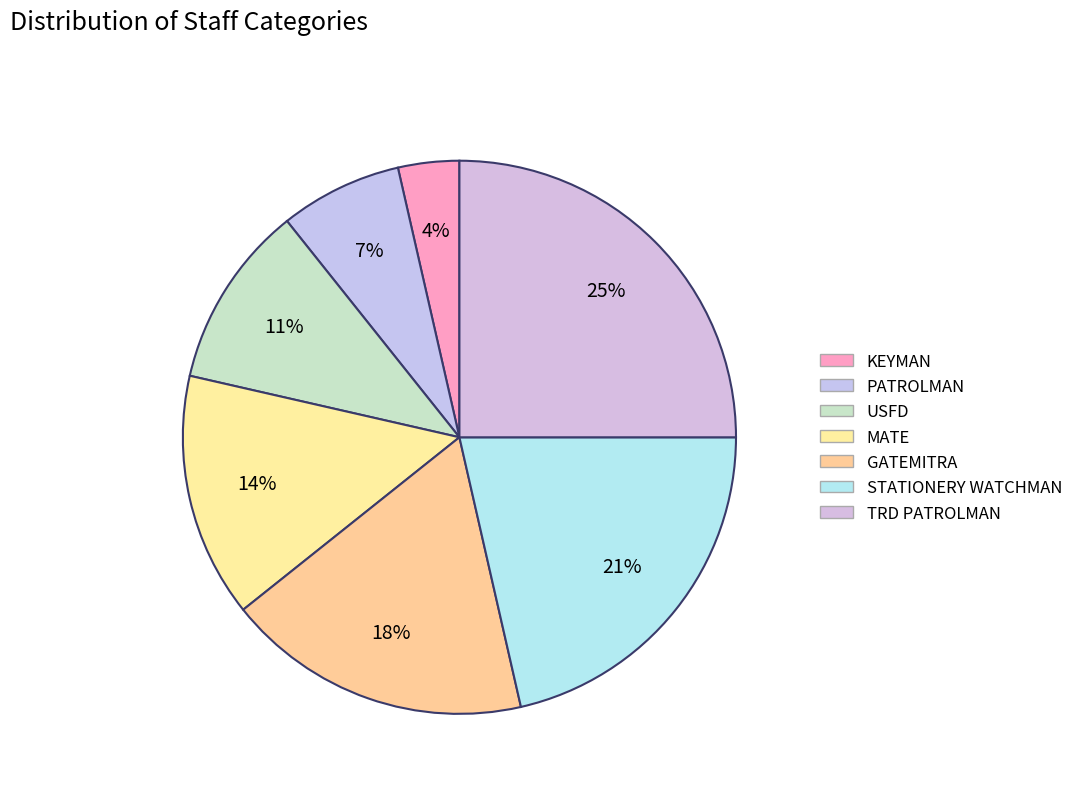

Count the number of slices in the pie.

7